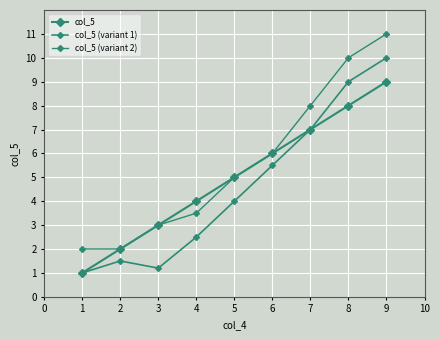

How many interior local peaks does the col_5 (variant 1) series have?

1